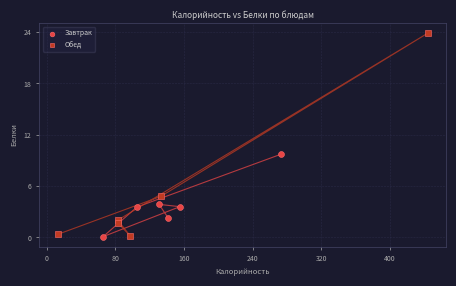

Which series contains the highest Y value?

Обед